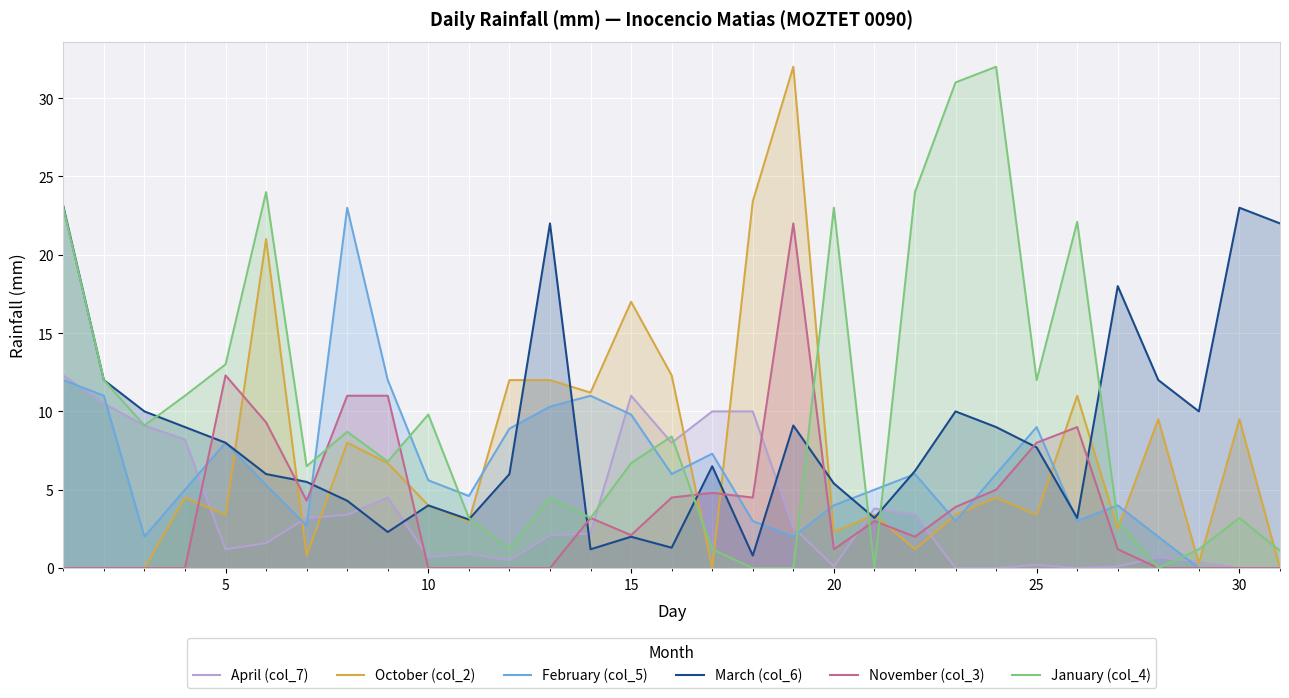

True or false: April (col_7) and March (col_6) intersect in this chart.

True